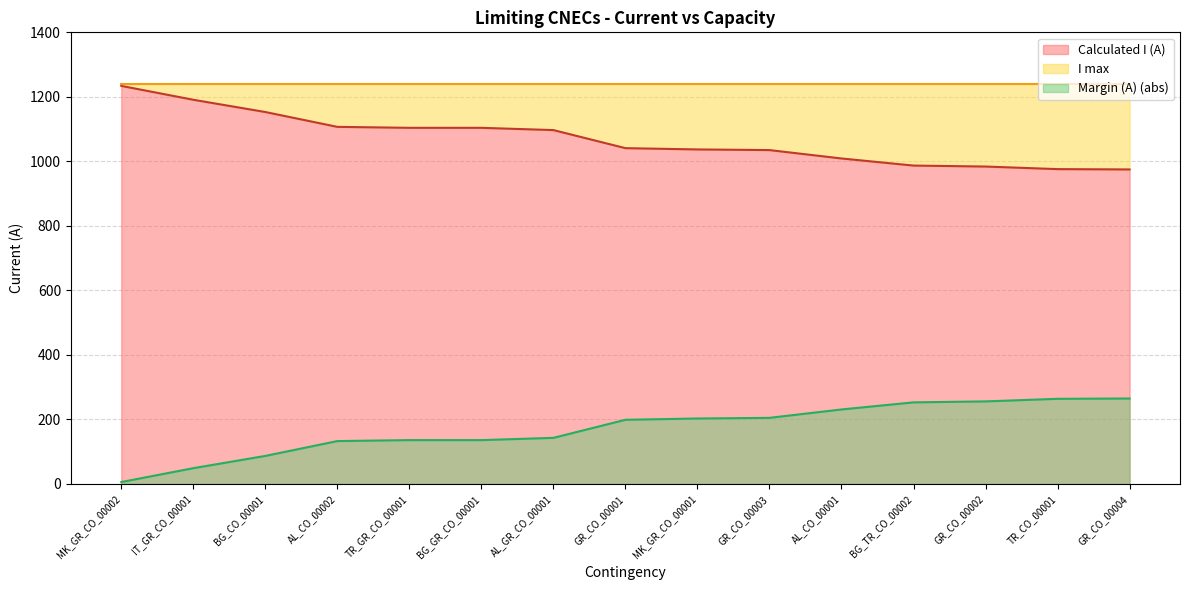

What is the label of the 10th point from the left?

GR_CO_00003